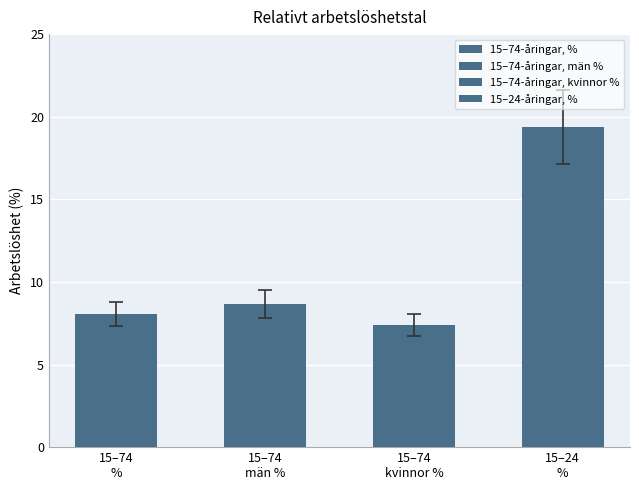

True or false: 15-74-åringar, % has a value of 1.6 at 2011.

False